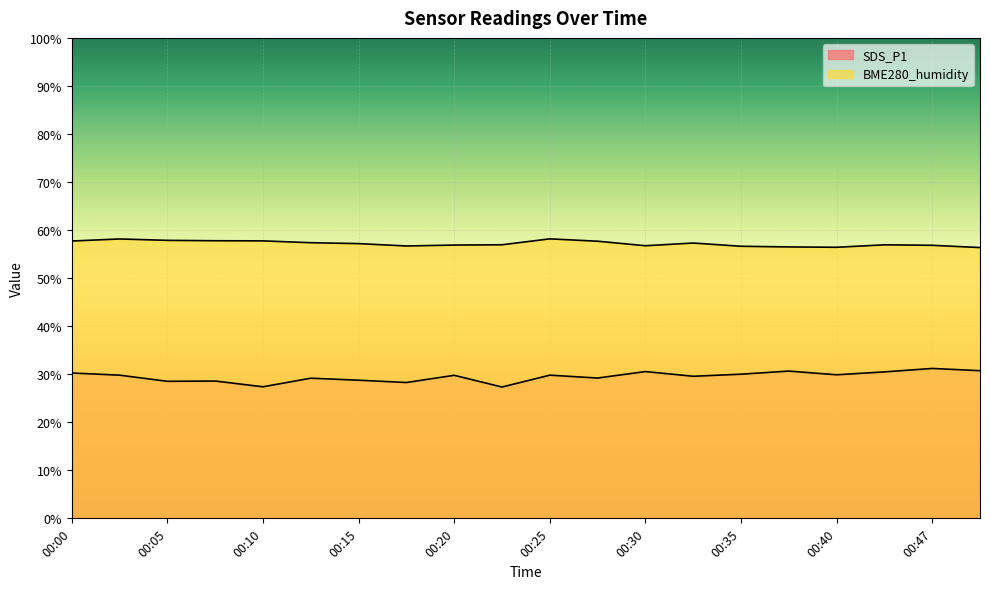

True or false: BME280_humidity has a value of 56.8 at 00:47.

True